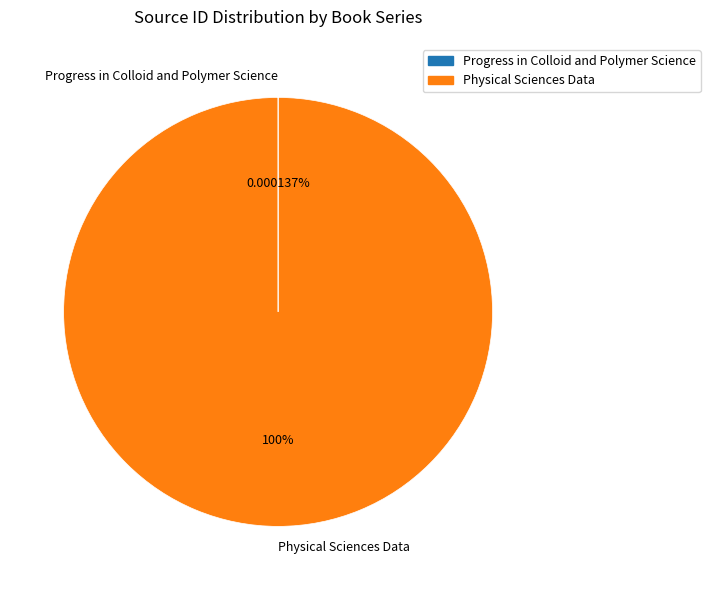

Which category has the biggest portion of the pie?

Physical Sciences Data